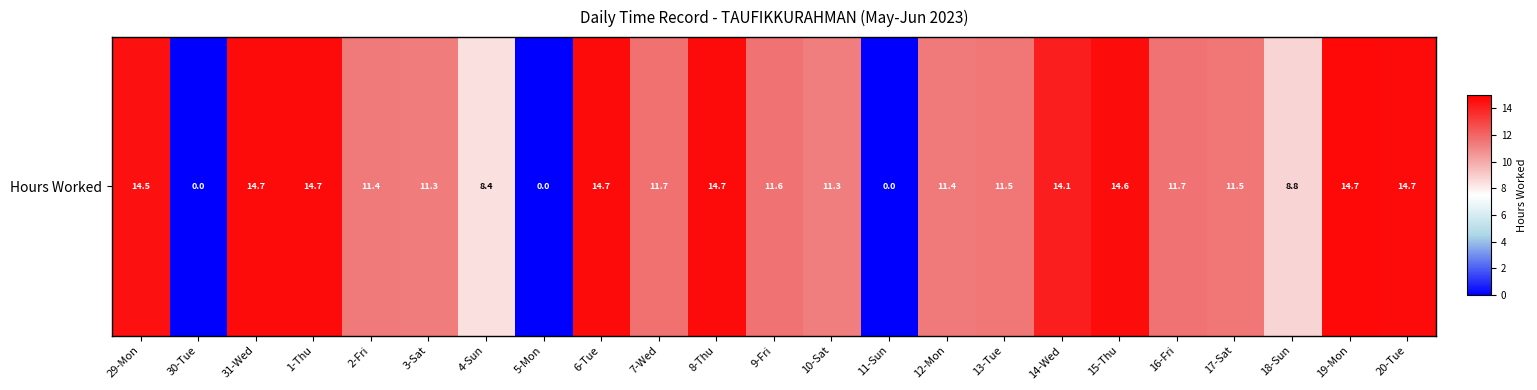

True or false: the data shows 14.7 at 31-Wed.

True